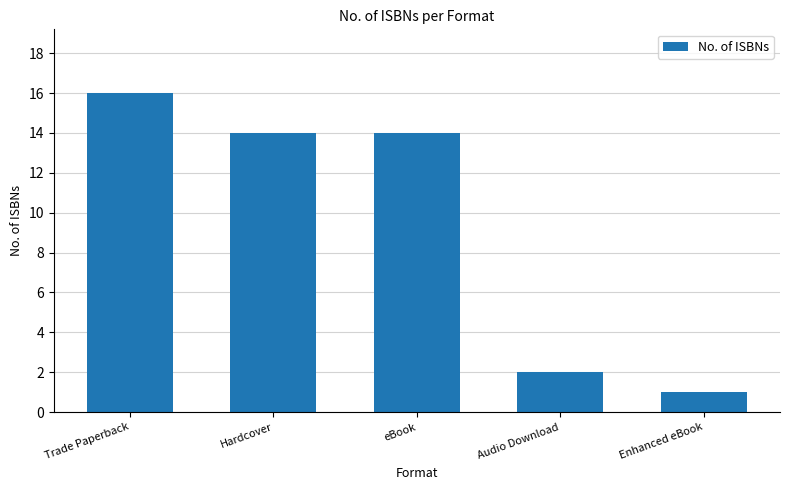

What is the greatest value displayed?

16